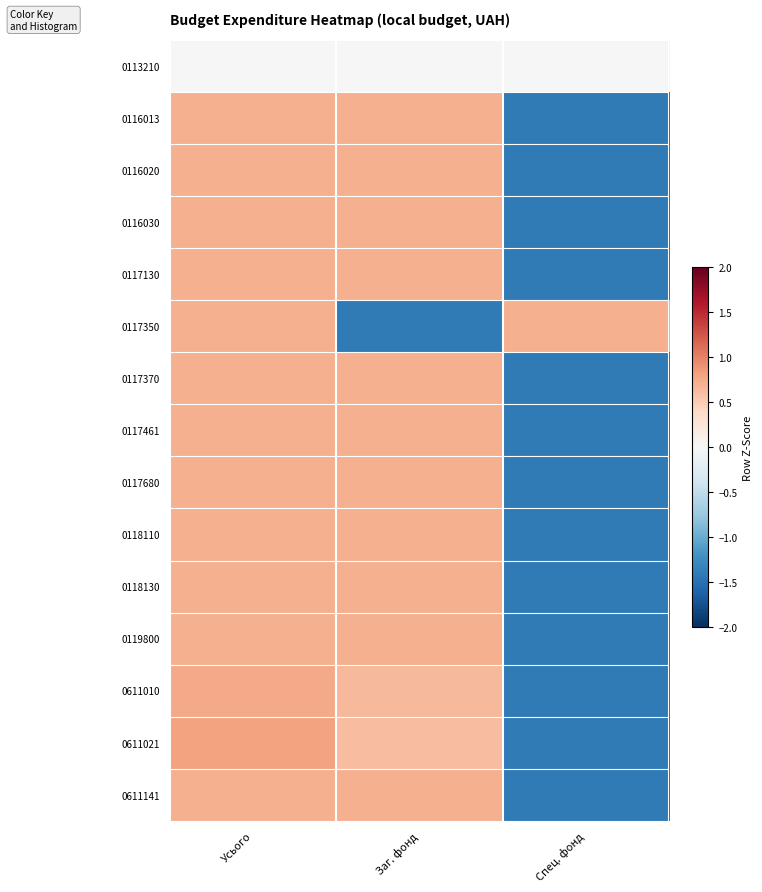

Between Заг. фонд and Спец. фонд, which series saw the biggest shift?

0116013